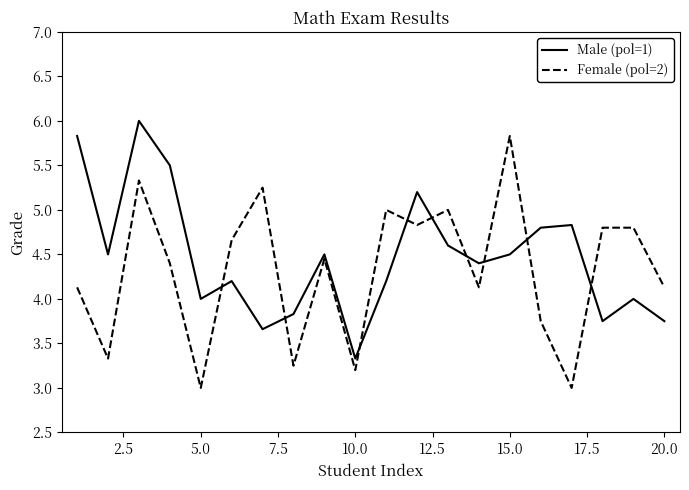

What is the highest value of the Male (pol=1) series?

6.0